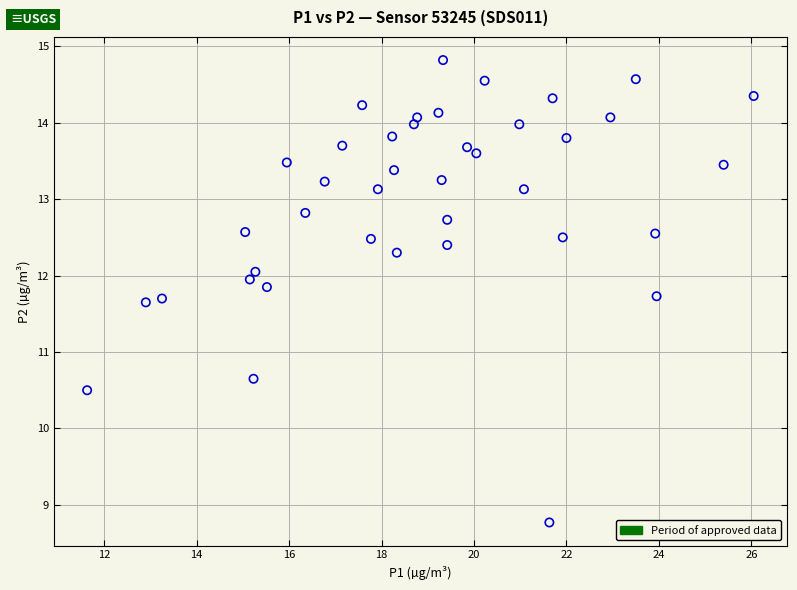

What Y value in the scatter plot is closest to 11?

10.7